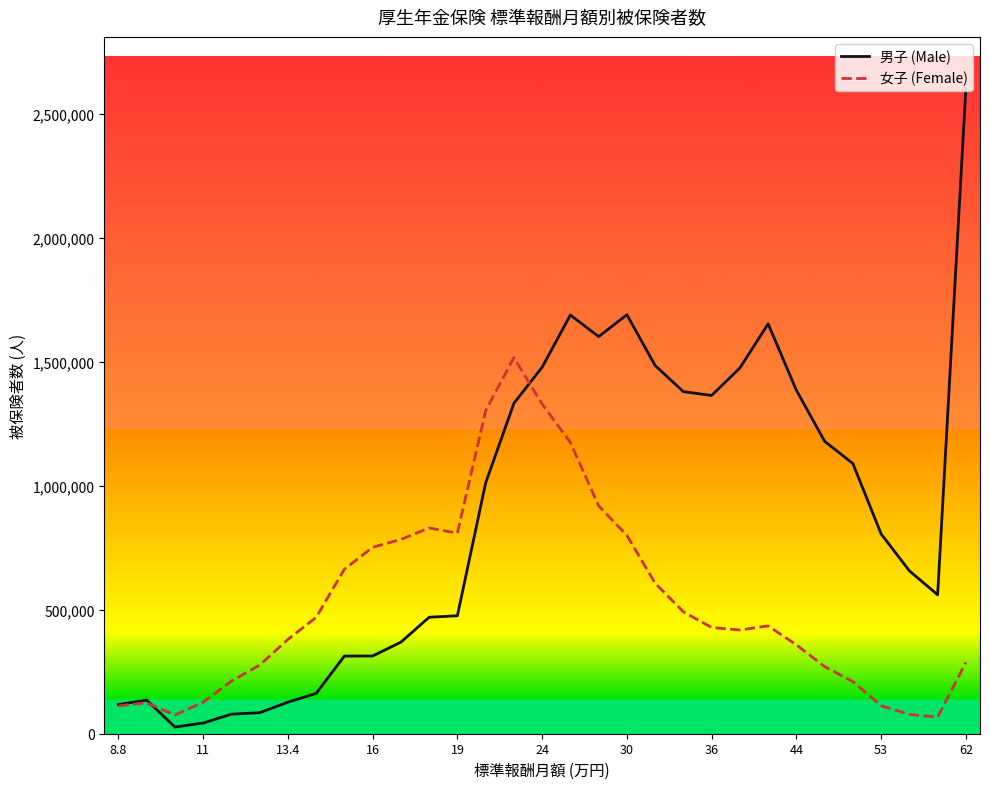

What is the minimum value for 女子 (Female)?

67254